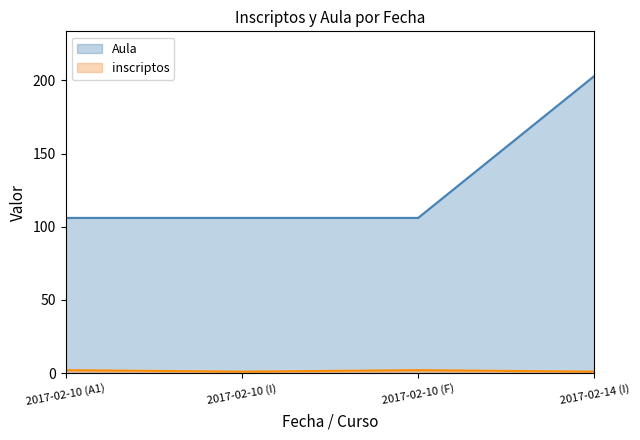

What is the label of the 4th point from the right?

2017-02-10 (A1)